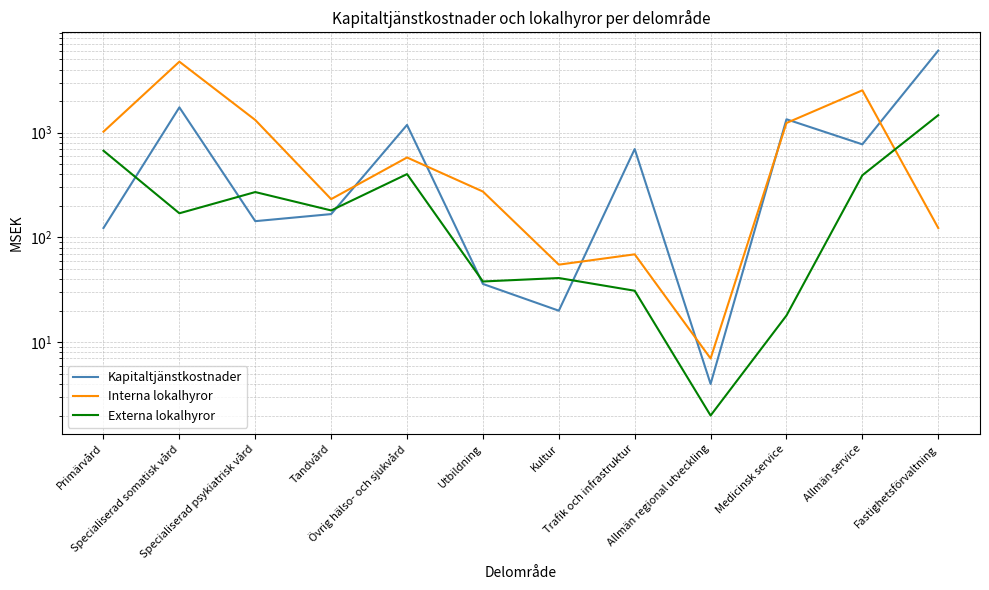

What is the difference between the maximum and minimum values in the Interna lokalhyror series?

4745